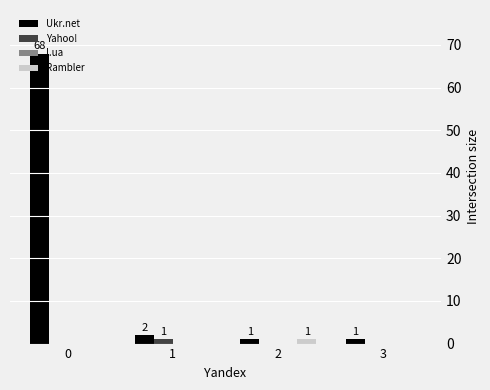

Which series has the largest total across all categories?

Ukr.net